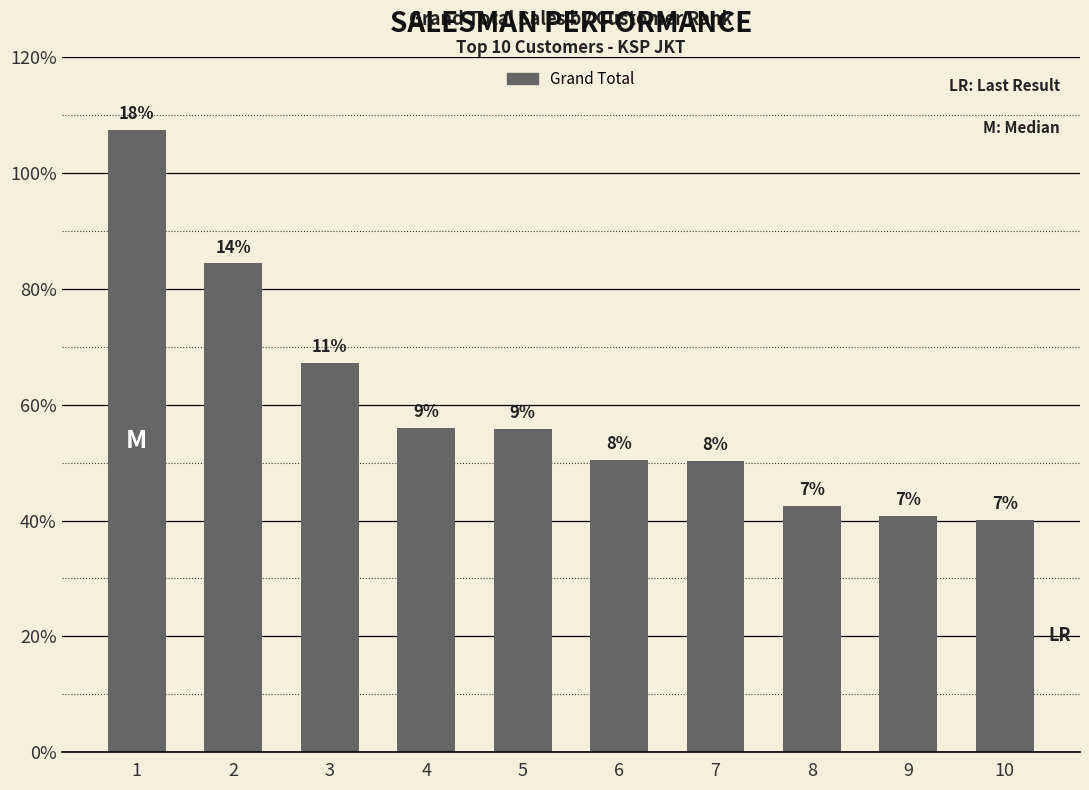

Are the bars horizontal?

No